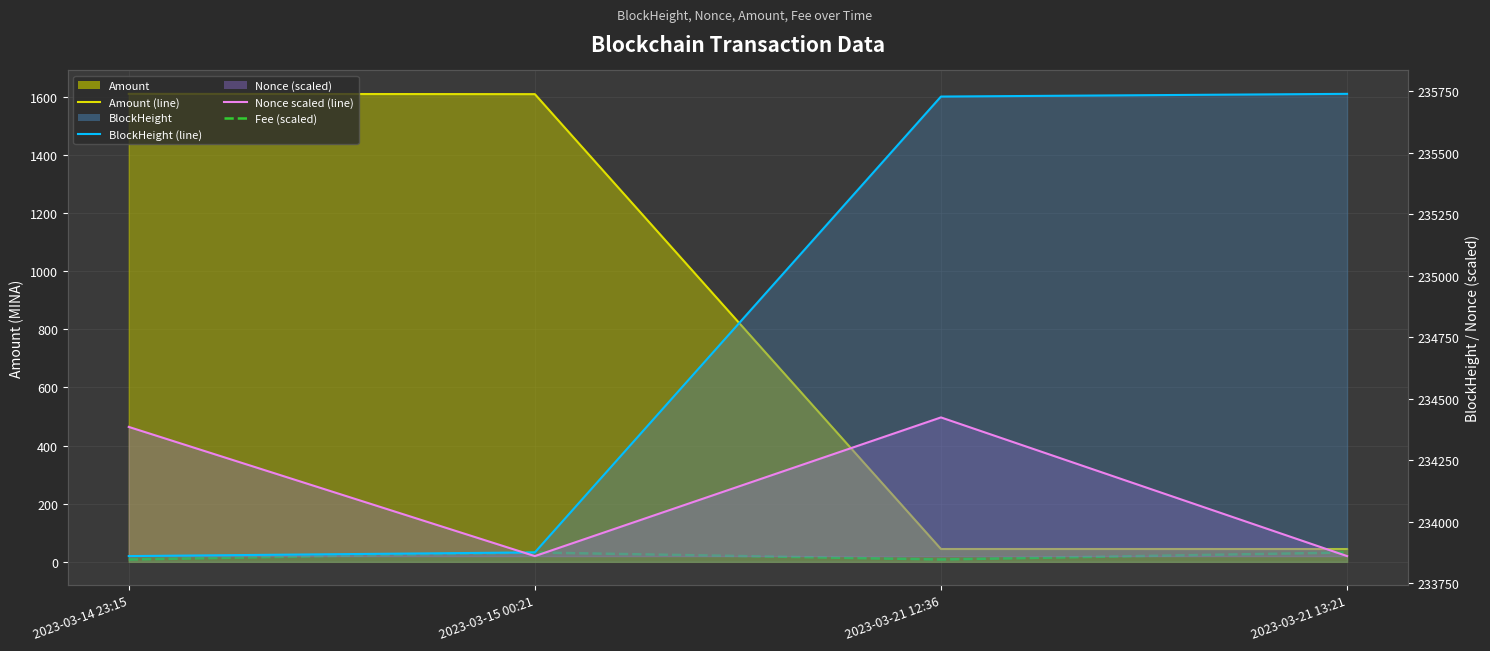

In Fee (scaled), how many points are higher than both neighbors (excluding endpoints)?

1